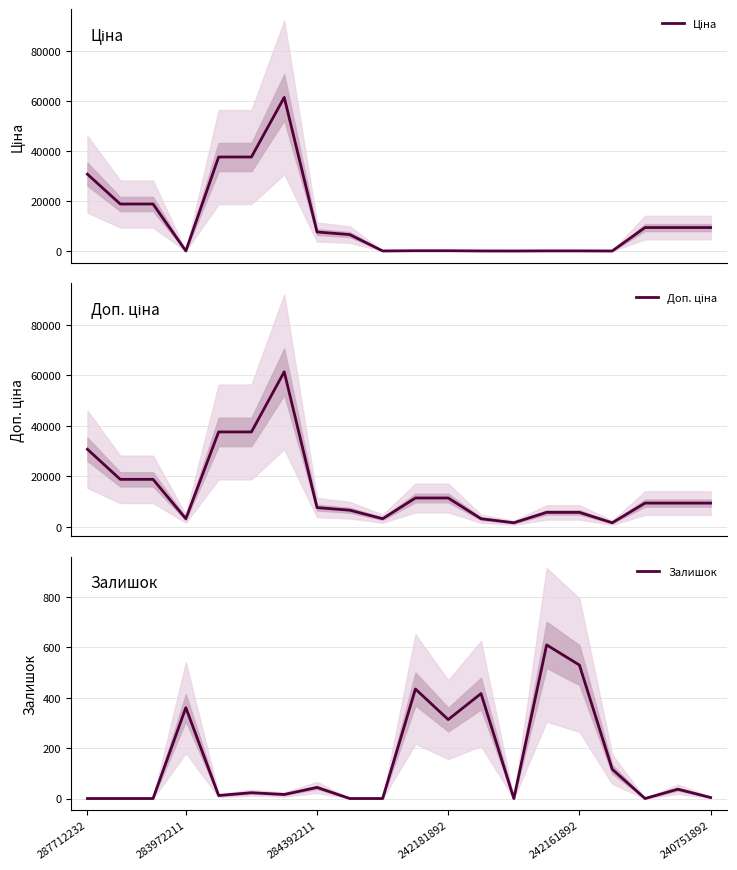

True or false: Доп. ціна and Залишок intersect in this chart.

False